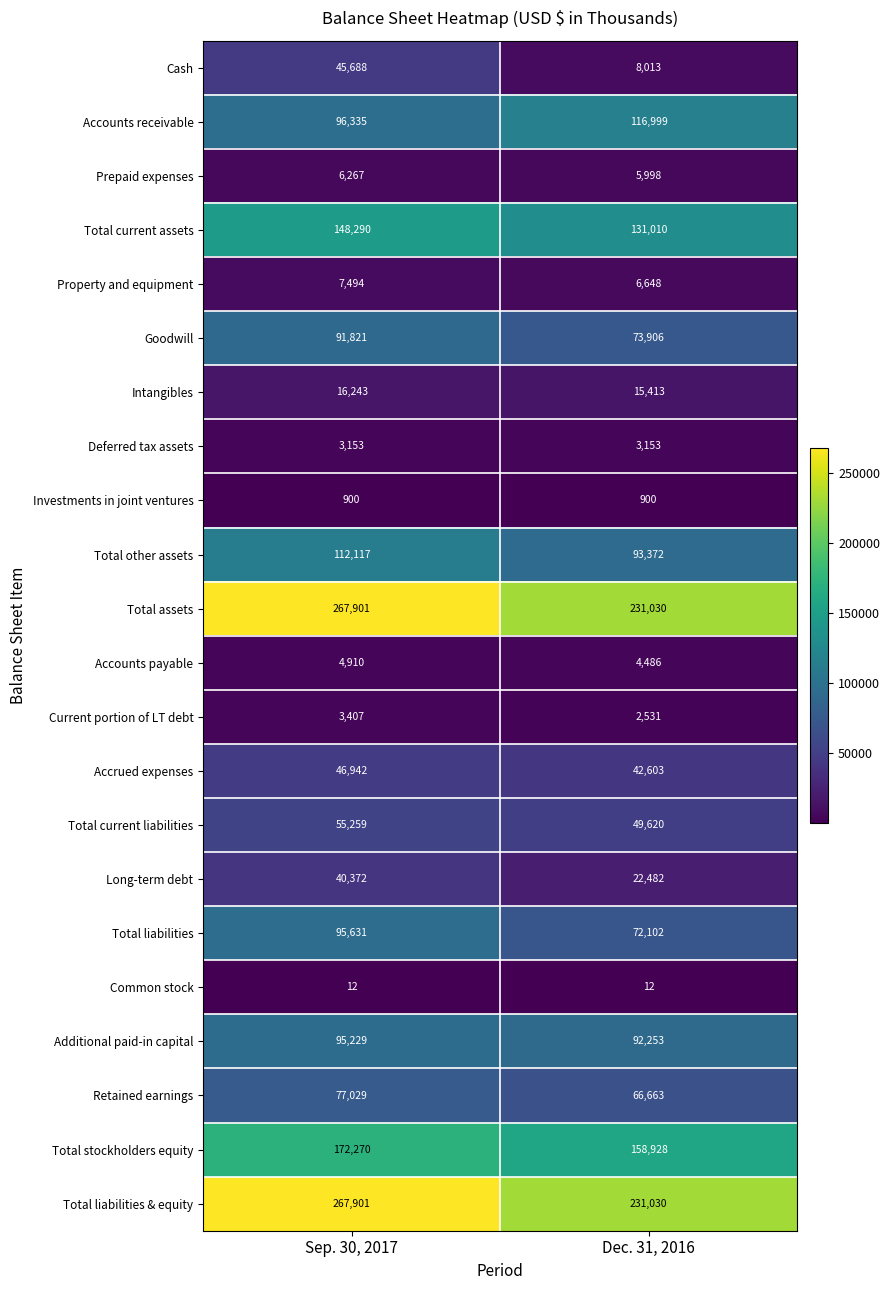

How many categories are shown in the chart?

2